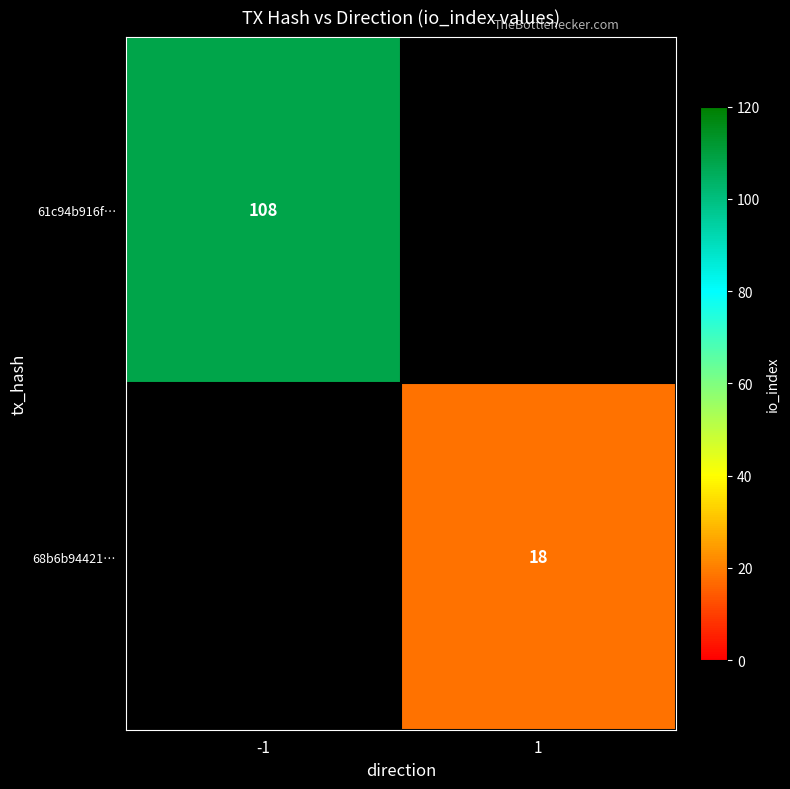

The 68b6b94421… series shows 7 at 1. True or false?

False